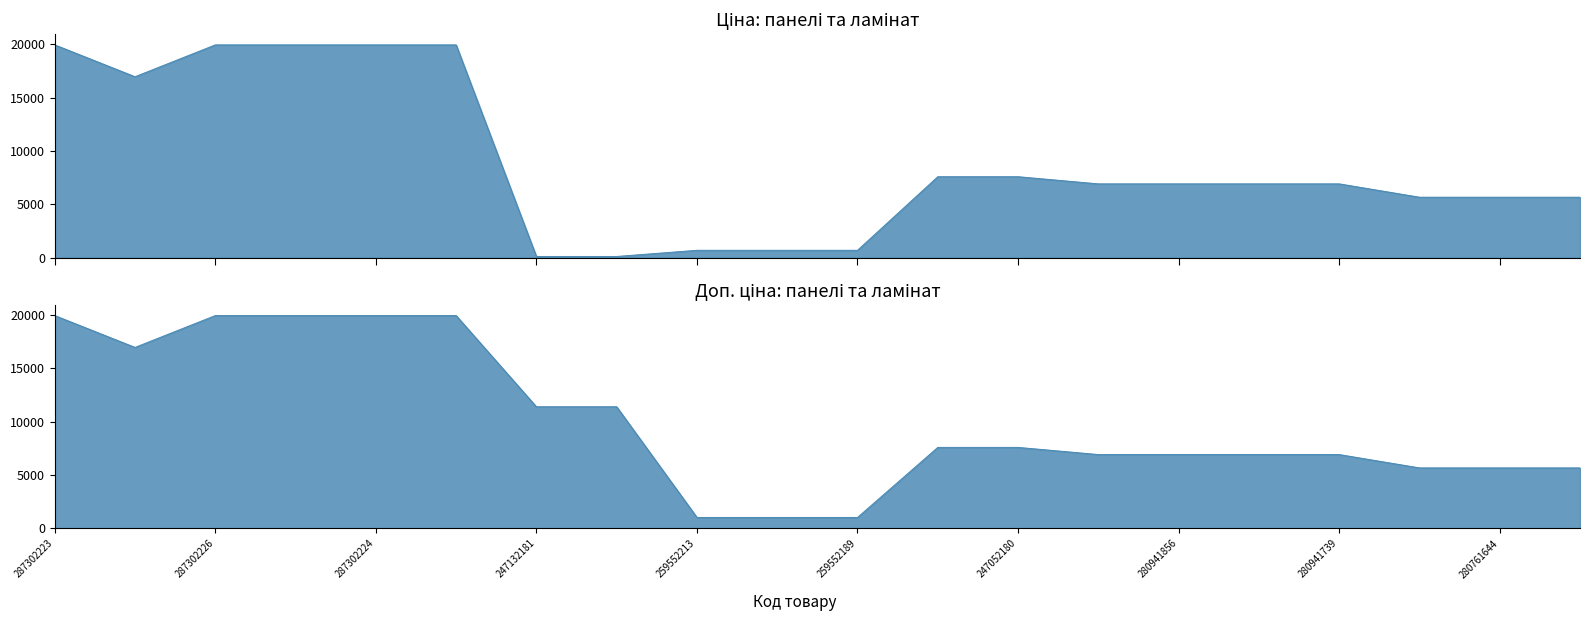

The value of Доп. ціна at 259552189 is 1024.6. True or false?

True